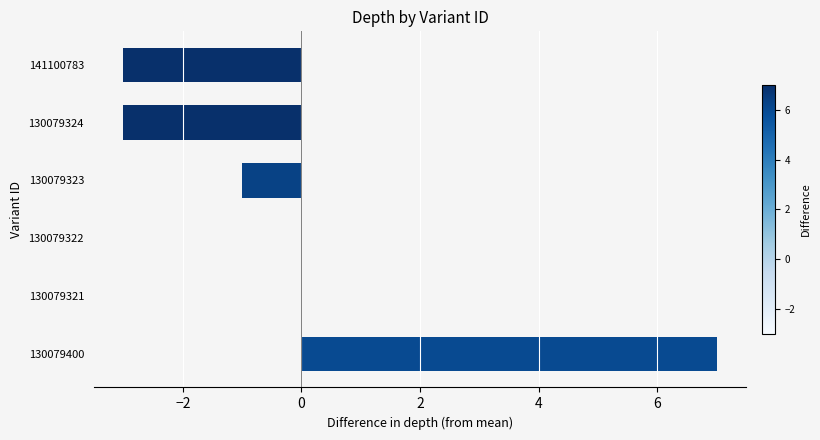

Count the number of data series in this chart.

1